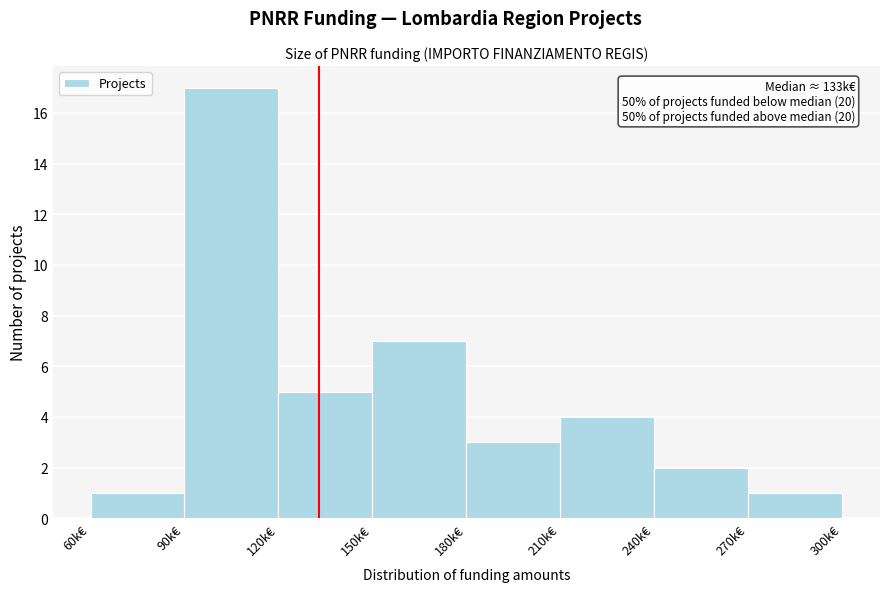

Reading left to right, what are all the values shown in this chart?

1	17	5	7	3	4	2	1